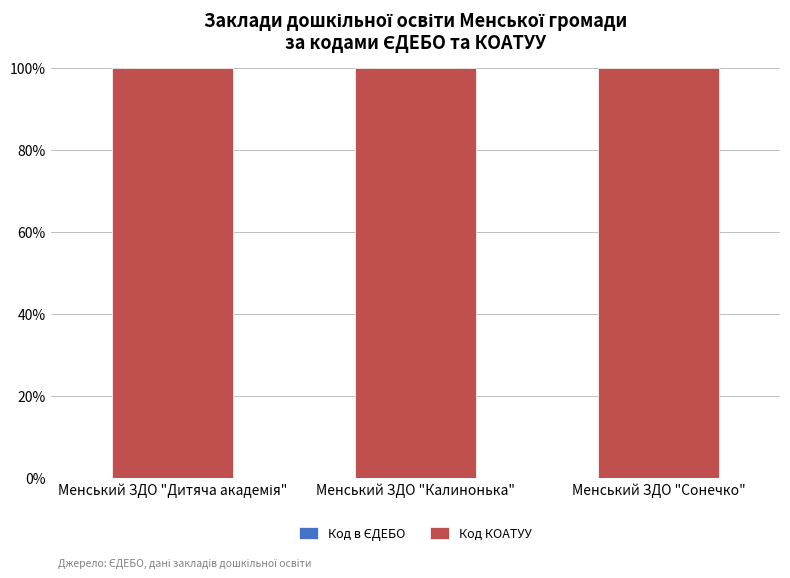

Does the chart contain stacked bars?

Yes